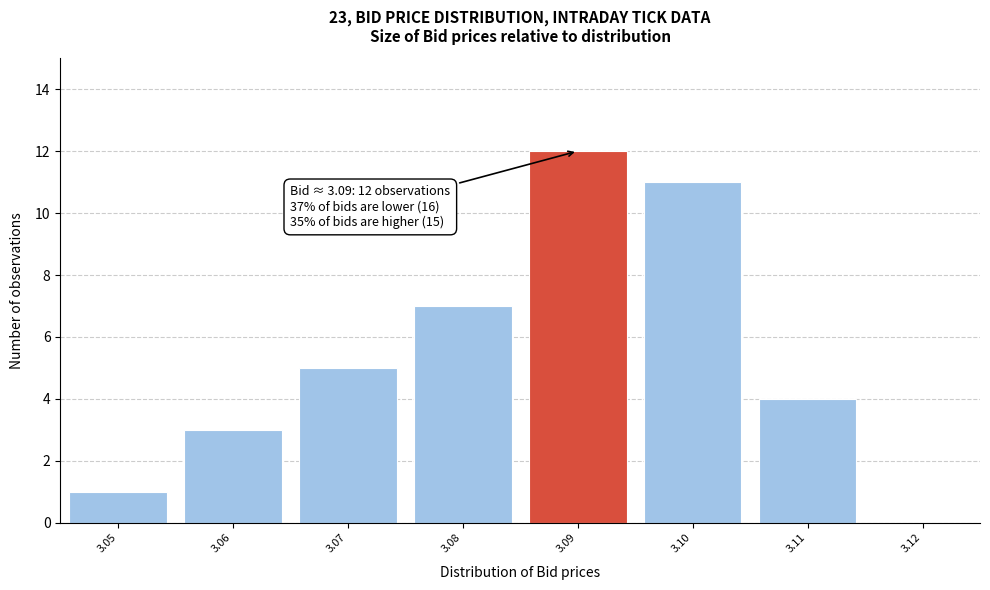

Which range on the x-axis has the tallest bar?

3.085 to 3.095